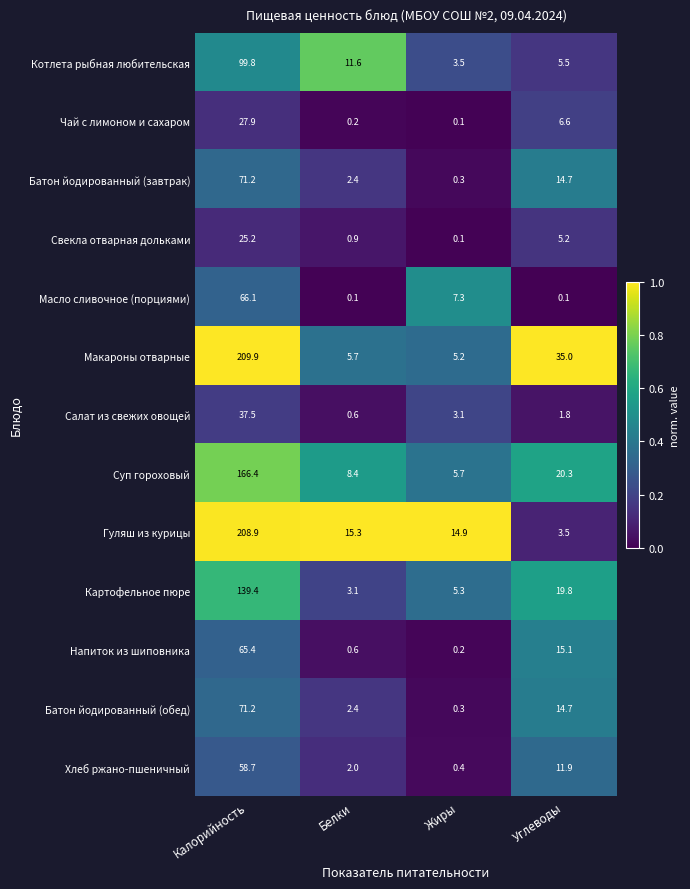

Which series has the largest range (max minus min)?

Гуляш из курицы